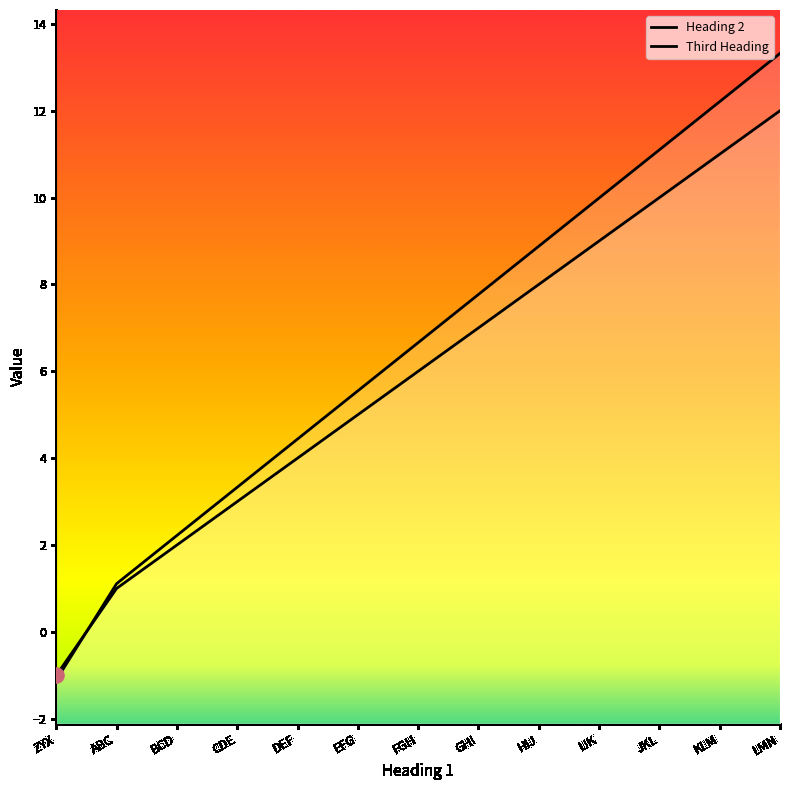

Which series contains the highest Y value?

Third Heading